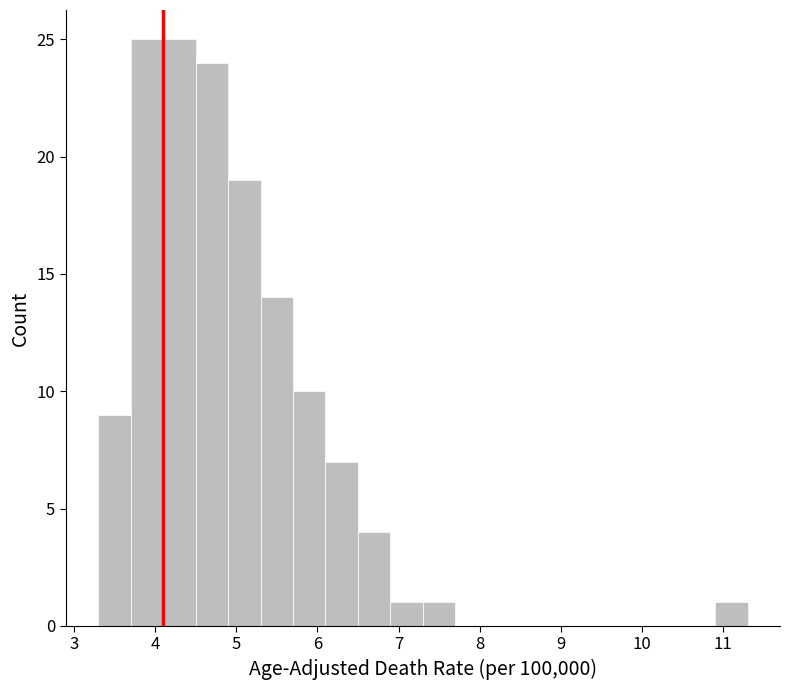

Reading left to right, transcribe this chart: for each bar, give the range it covers on the x-axis and its height. The values are not printed on the chart, so give them approximately, as read against the axis.

3.3 to 3.7: 9
3.7 to 4.1: 25
4.1 to 4.5: 25
4.5 to 4.9: 24
4.9 to 5.3: 19
5.3 to 5.7: 14
5.7 to 6.1: 10
6.1 to 6.5: 7
6.5 to 6.9: 4
6.9 to 7.3: 1
7.3 to 7.7: 1
7.7 to 8.1: 0
8.1 to 8.5: 0
8.5 to 8.9: 0
8.9 to 9.3: 0
9.3 to 9.7: 0
9.7 to 10.1: 0
10.1 to 10.5: 0
10.5 to 10.9: 0
10.9 to 11.3: 1